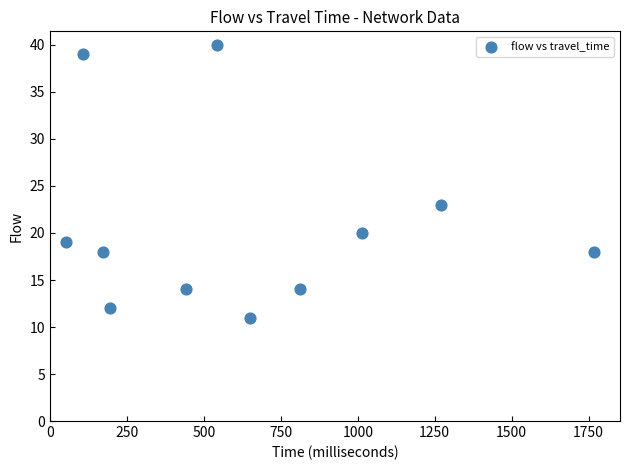

What Y value in the scatter plot is closest to 25?

23